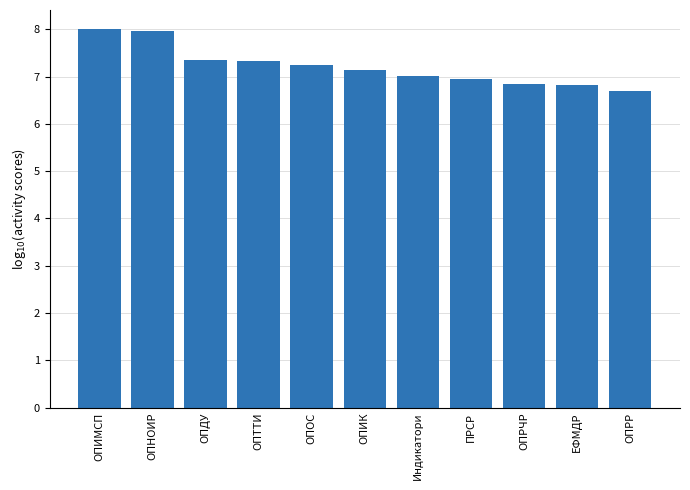

What is the smallest value displayed?

6.7